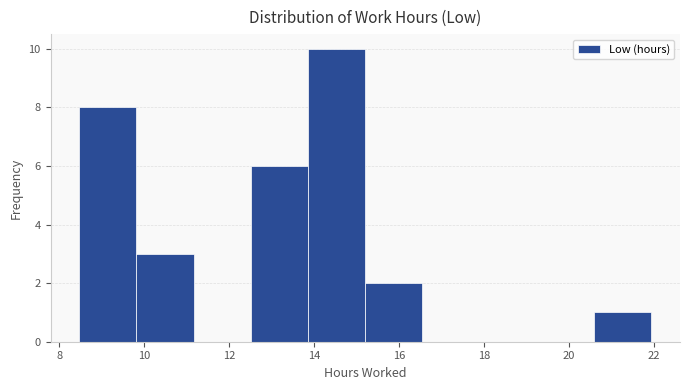

Reading left to right, transcribe this chart: for each bar, give the range it covers on the x-axis and its height. Neither the bar edges nor the heights are printed on the chart, so give them approximately, as read against the axes.

8.4 to 9.8: 8
9.8 to 11.2: 3
11.2 to 12.6: 0
12.6 to 13.8: 6
13.8 to 15.2: 10
15.2 to 16.6: 2
16.6 to 18.0: 0
18.0 to 19.2: 0
19.2 to 20.6: 0
20.6 to 22.0: 1